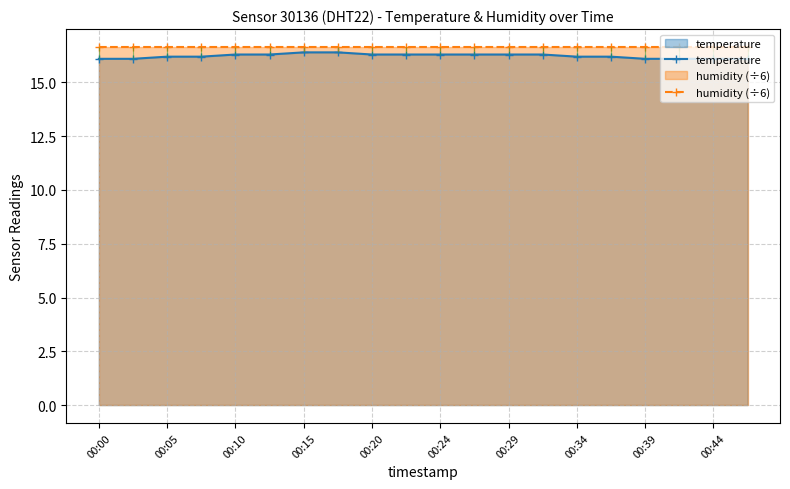

Is it true that humidity (÷6) equals 16.7 at 00:34?

True